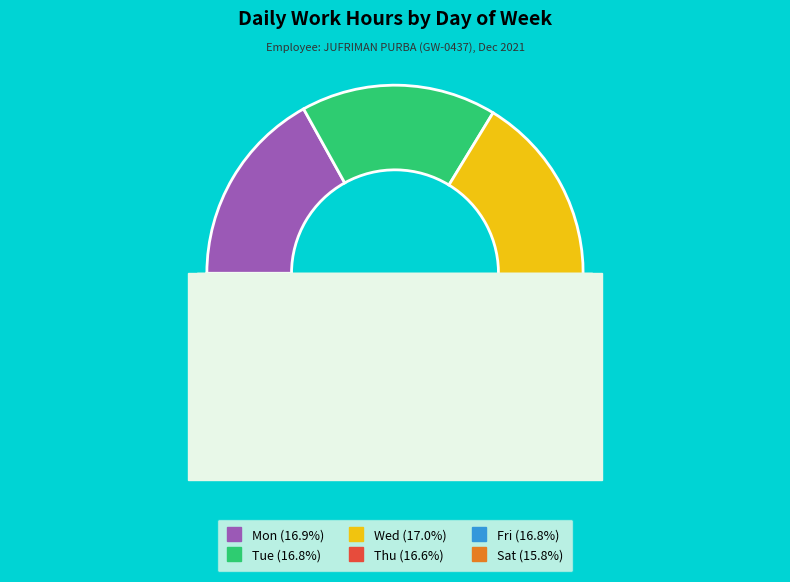

Rank the categories by value from highest to lowest.

Wed, Mon, Fri, Tue, Thu, Sat